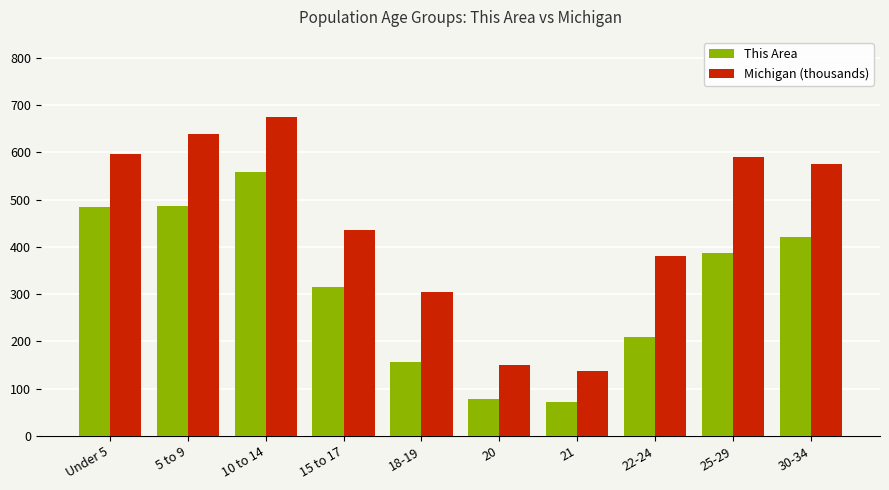

What are all the series names shown in the legend?

This Area, Michigan (thousands)